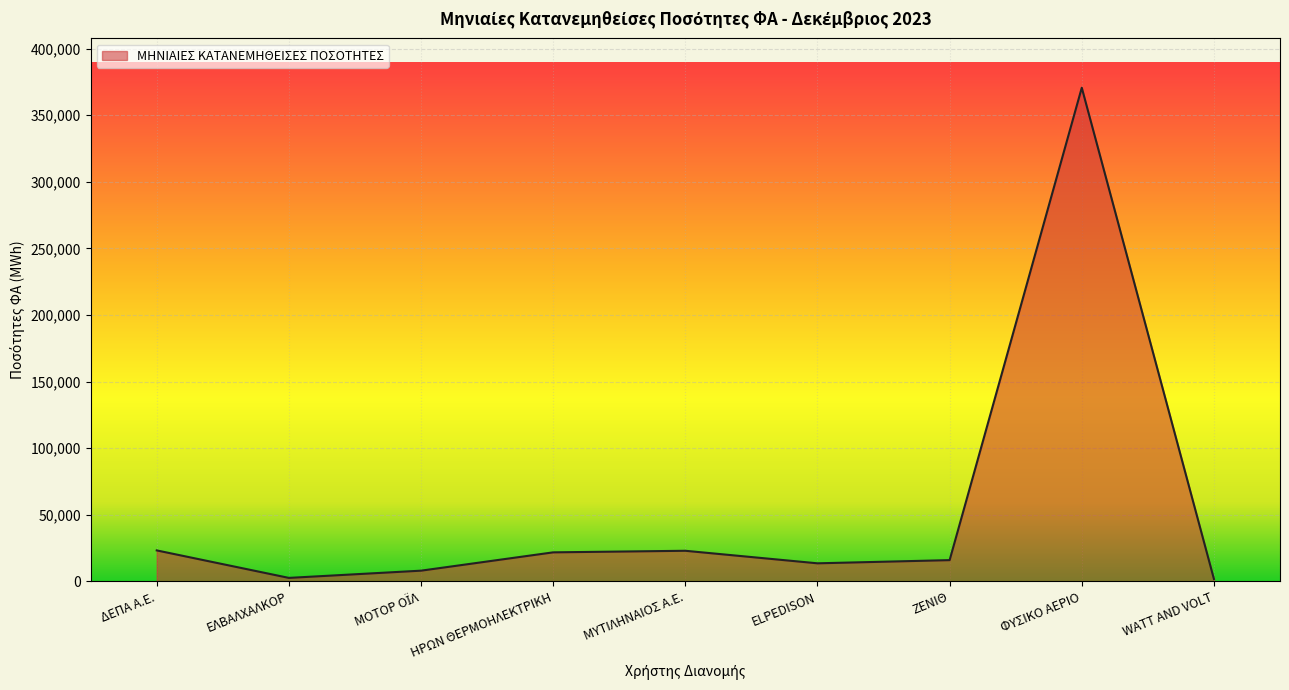

What is the difference between the values at WATT AND VOLT and ΔΕΠΑ Α.Ε.?

21469.5